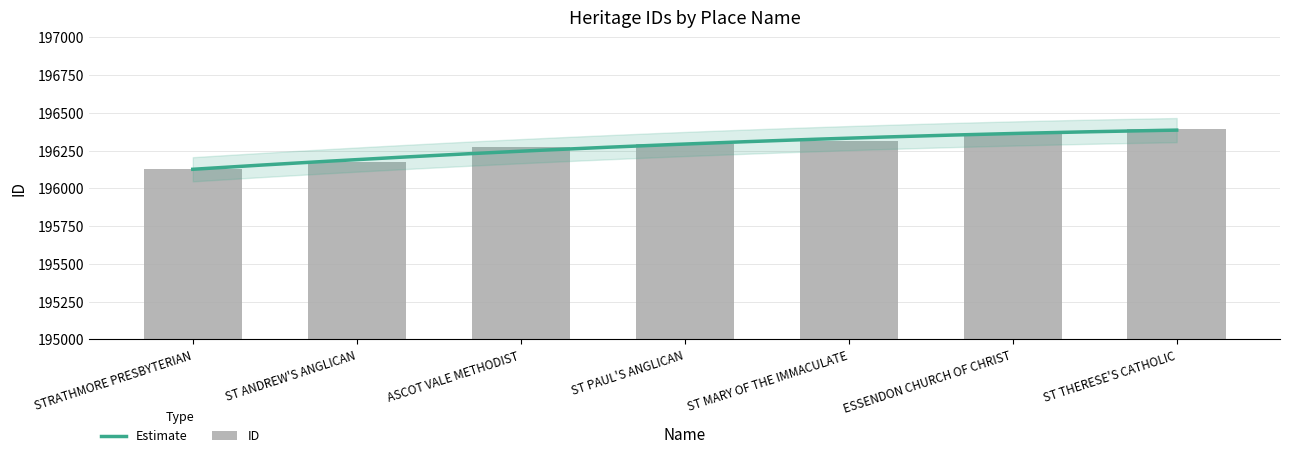

What is the greatest value displayed?

196392